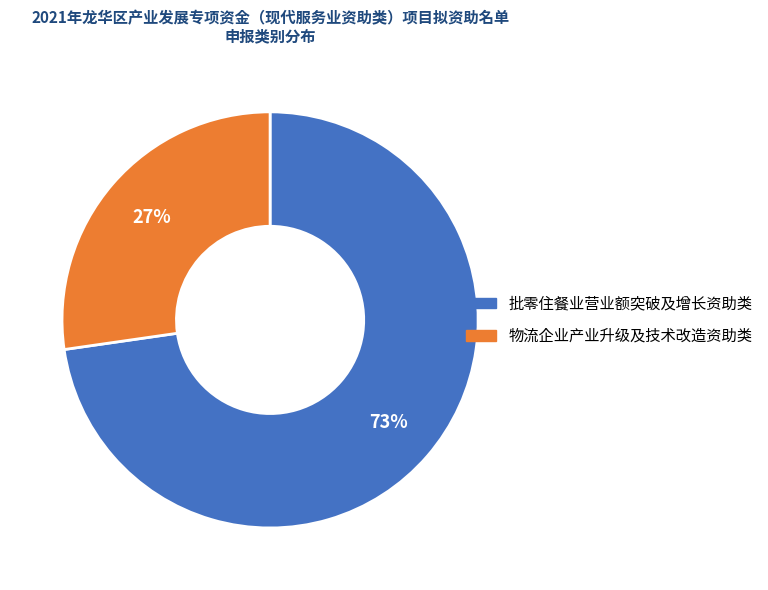

How many slices are in this pie chart?

2